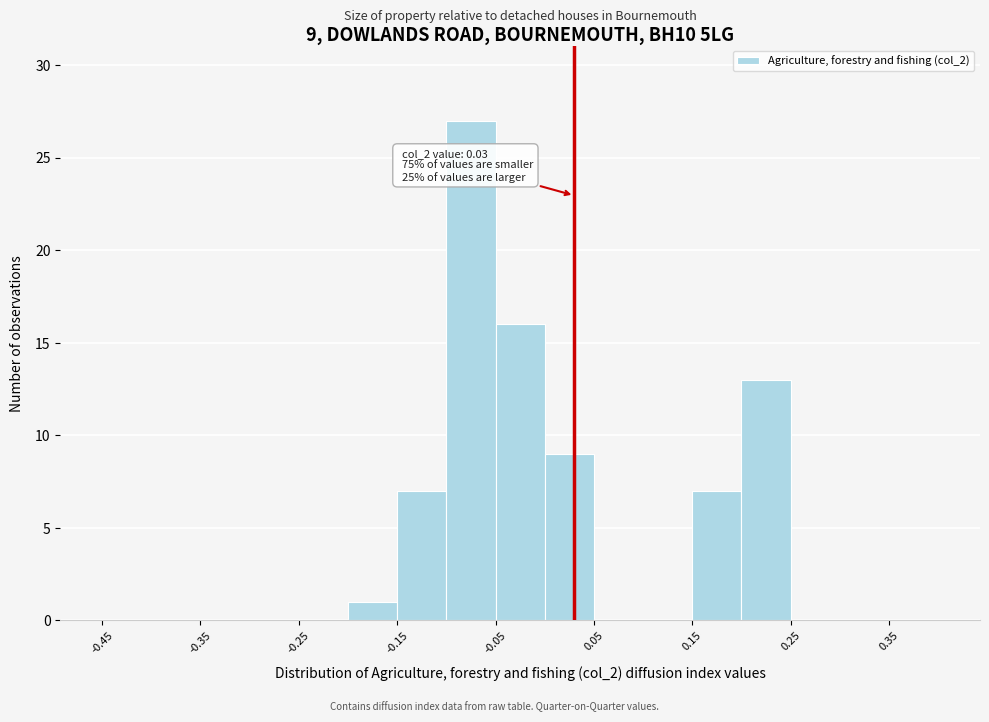

Over which range of the x-axis is the bar tallest?

-0.10 to -0.05